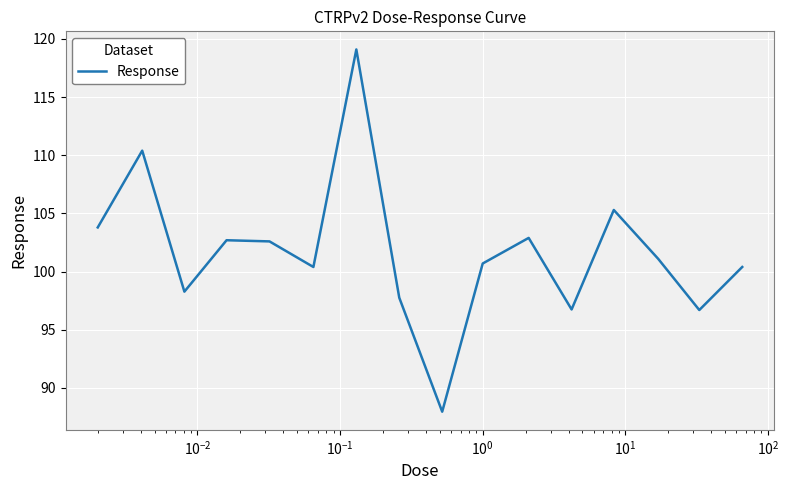

What is the difference between the maximum and minimum values?

31.1